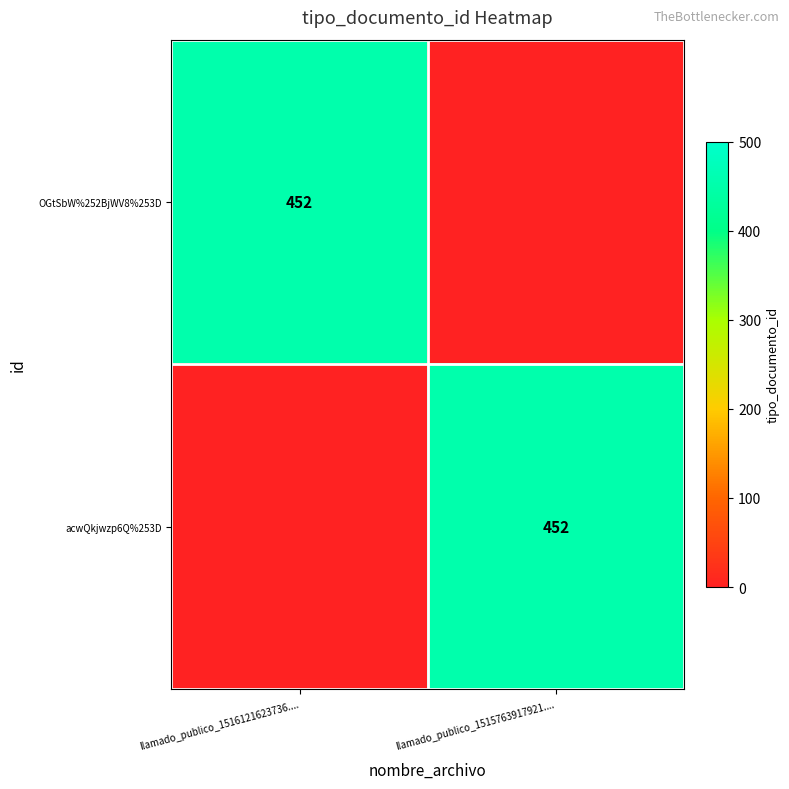

The OGtSbW%252BjWV8%253D series shows 452 at llamado_publico_1516121623736..... True or false?

True